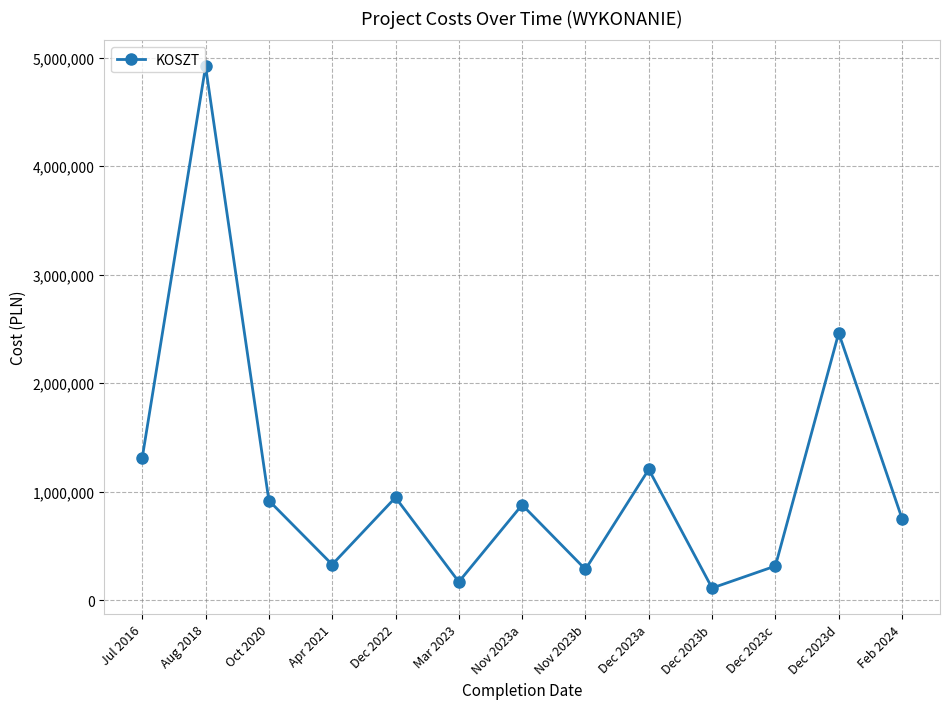

What is the minimum value shown in the chart?

112320